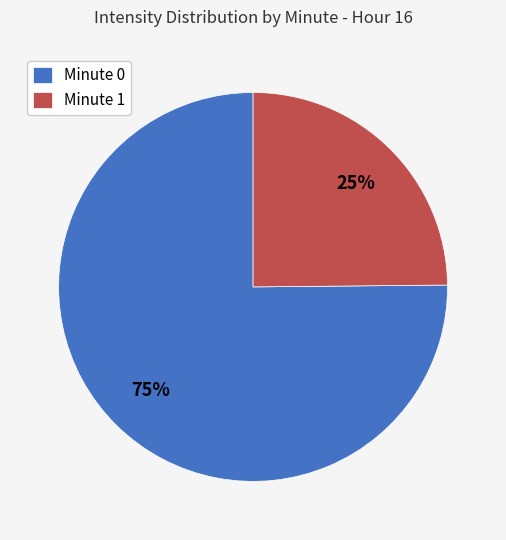

What is the majority slice?

Minute 0